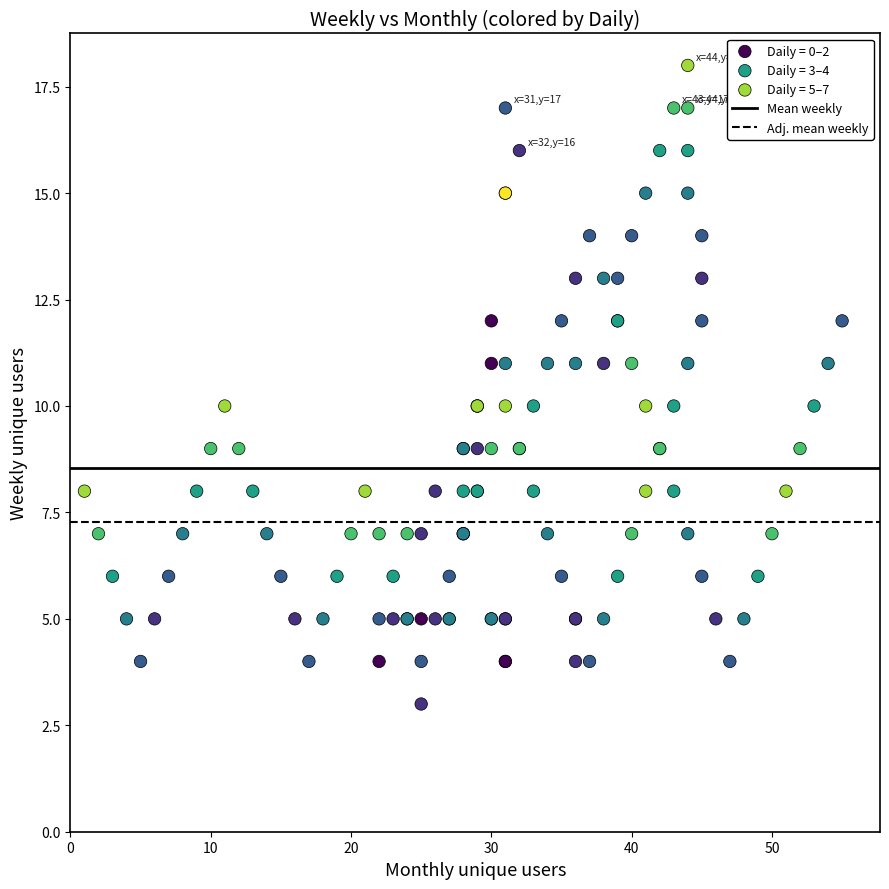

Which series reaches the minimum Y coordinate?

Daily = 0–2